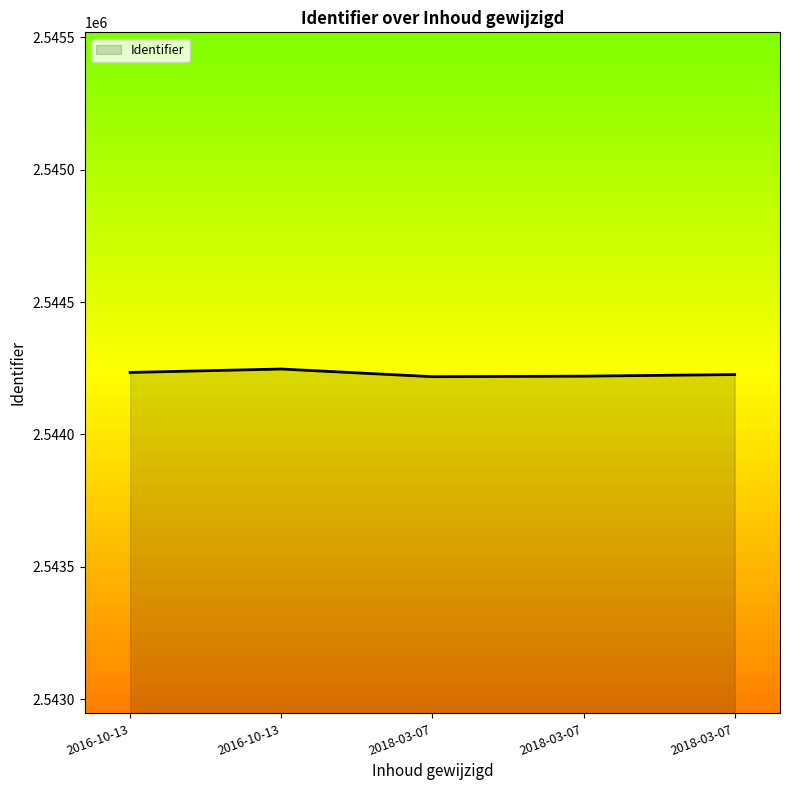

How many lines are shown in the chart?

1